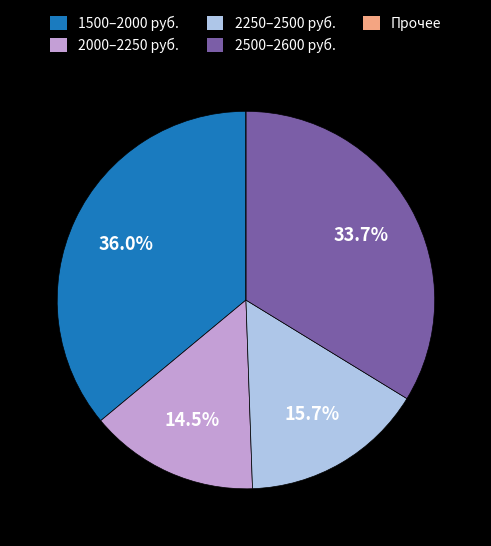

Combined, what portion of the pie is 2500–2600 руб. and 1500–2000 руб.?

69.8%